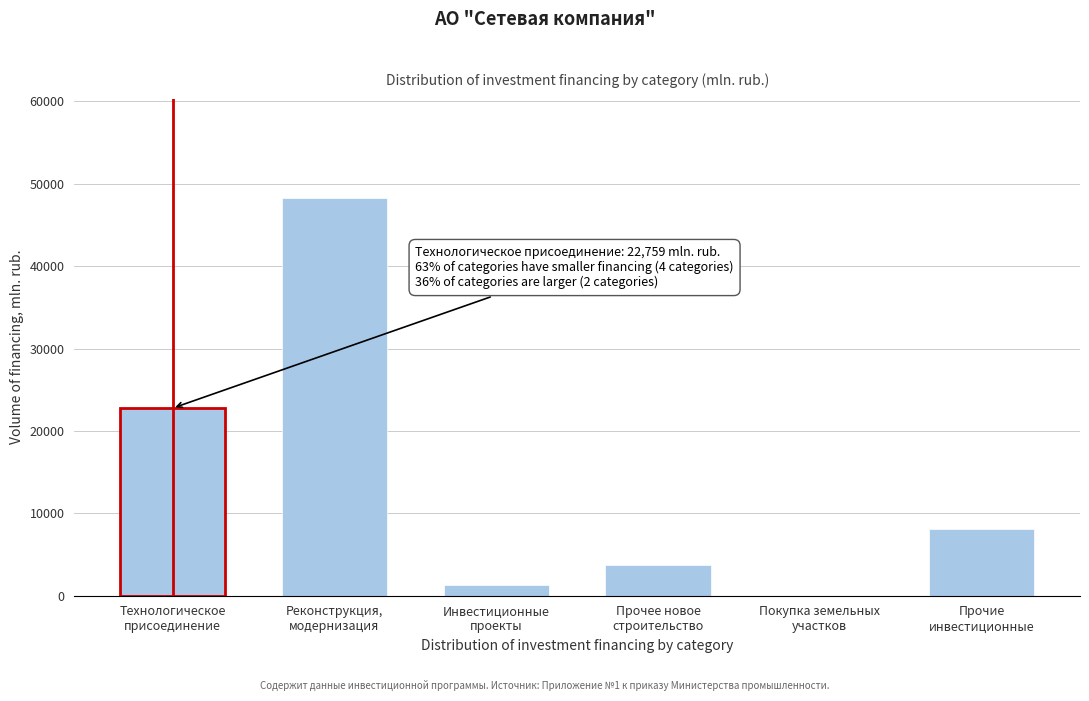

What is the greatest value displayed?

48273.0